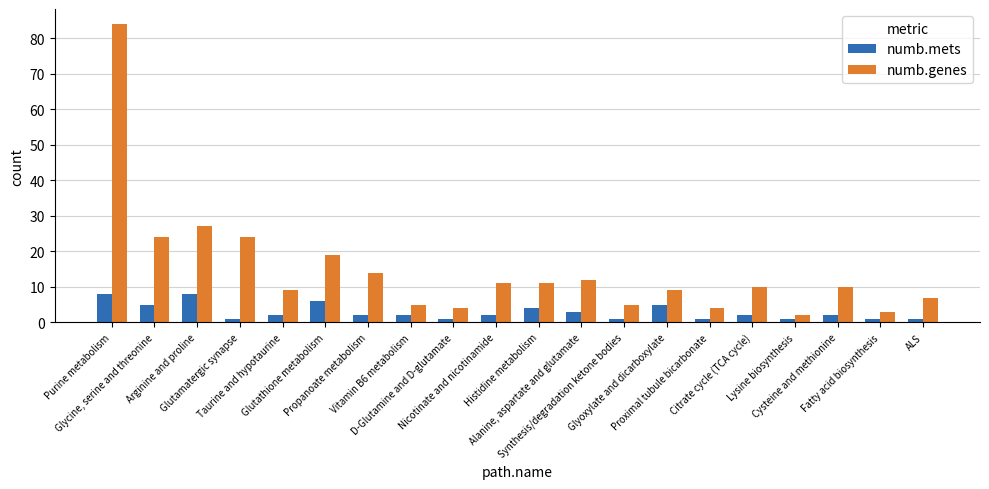

Reading right to left, what are all the values shown in this chart?

numb.mets: ALS=1	Fatty acid biosynthesis=1	Cysteine and methionine=2	Lysine biosynthesis=1	Citrate cycle (TCA cycle)=2	Proximal tubule bicarbonate=1	Glyoxylate and dicarboxylate=5	Synthesis/degradation ketone bodies=1	Alanine, aspartate and glutamate=3	Histidine metabolism=4	Nicotinate and nicotinamide=2	D-Glutamine and D-glutamate=1	Vitamin B6 metabolism=2	Propanoate metabolism=2	Glutathione metabolism=6	Taurine and hypotaurine=2	Glutamatergic synapse=1	Arginine and proline=8	Glycine, serine and threonine=5	Purine metabolism=8
numb.genes: ALS=7	Fatty acid biosynthesis=3	Cysteine and methionine=10	Lysine biosynthesis=2	Citrate cycle (TCA cycle)=10	Proximal tubule bicarbonate=4	Glyoxylate and dicarboxylate=9	Synthesis/degradation ketone bodies=5	Alanine, aspartate and glutamate=12	Histidine metabolism=11	Nicotinate and nicotinamide=11	D-Glutamine and D-glutamate=4	Vitamin B6 metabolism=5	Propanoate metabolism=14	Glutathione metabolism=19	Taurine and hypotaurine=9	Glutamatergic synapse=24	Arginine and proline=27	Glycine, serine and threonine=24	Purine metabolism=84